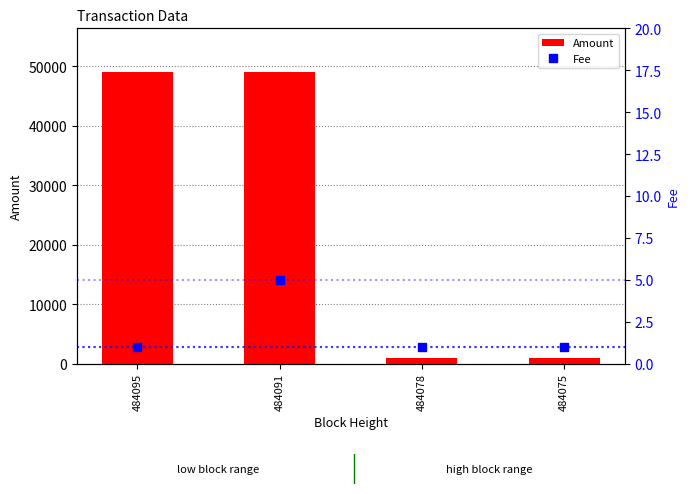

Reading right to left, what are all the values shown in this chart?

Amount: 484075=1000	484078=999	484091=49000	484095=48999
Fee: 484075=1	484078=1	484091=5	484095=1